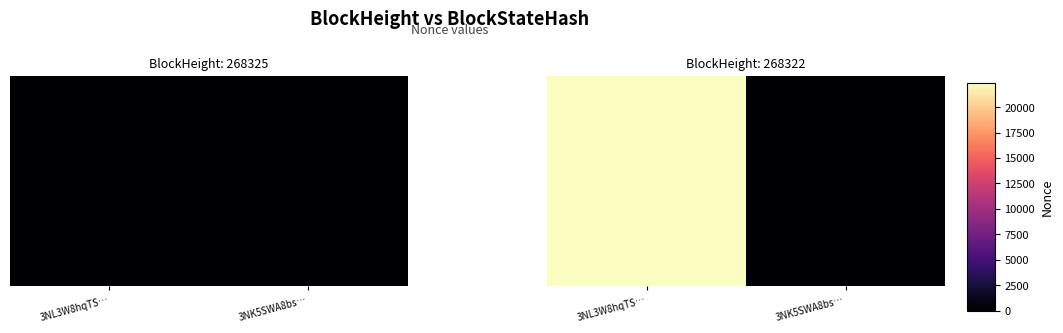

Reading left to right, transcribe all the data shown in this chart.

22368	0